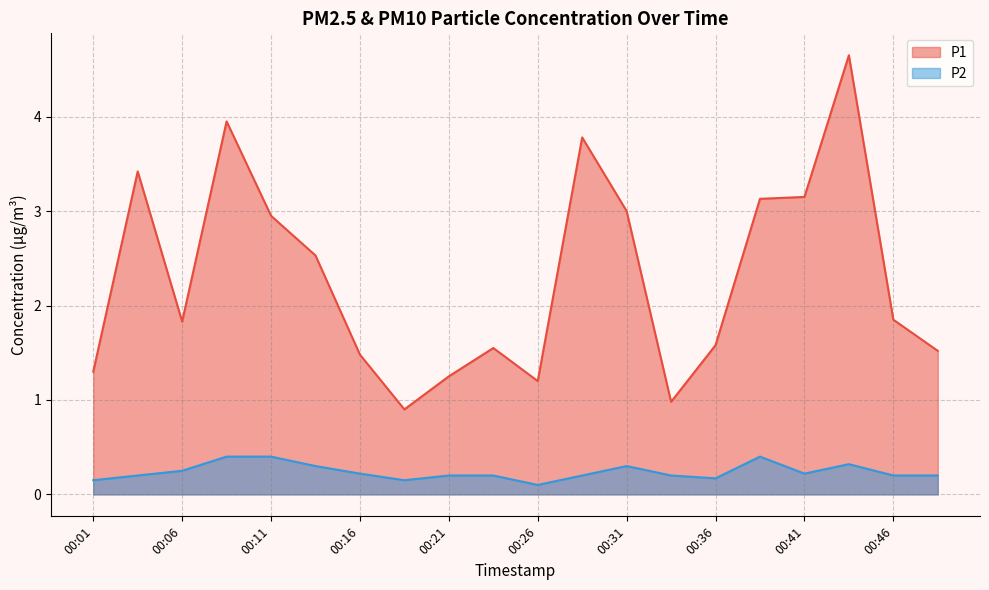

What is the approximate value of P2 at 00:13?

0.3